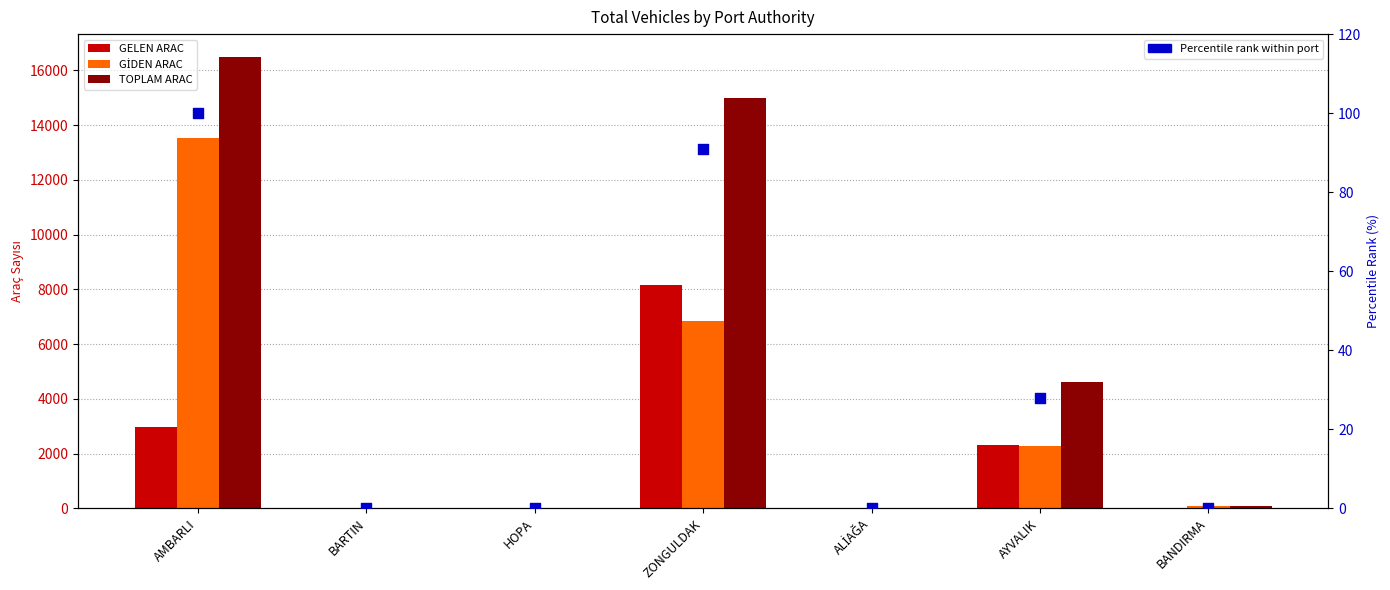

At which category is the sum across all series the highest?

AMBARLI